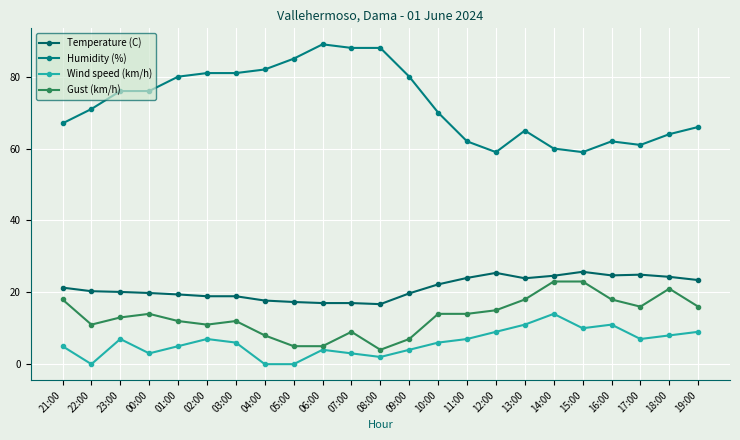

Reading left to right, transcribe all the data shown in this chart.

Temperature (C): 21:00=21.3	22:00=20.3	23:00=20.1	00:00=19.8	01:00=19.4	02:00=18.9	03:00=18.9	04:00=17.7	05:00=17.3	06:00=17.0	07:00=17.0	08:00=16.7	09:00=19.7	10:00=22.2	11:00=24.0	12:00=25.4	13:00=23.9	14:00=24.6	15:00=25.7	16:00=24.7	17:00=24.9	18:00=24.3	19:00=23.4
Humidity (%): 21:00=67.0	22:00=71.0	23:00=76.0	00:00=76.0	01:00=80.0	02:00=81.0	03:00=81.0	04:00=82.0	05:00=85.0	06:00=89.0	07:00=88.0	08:00=88.0	09:00=80.0	10:00=70.0	11:00=62.0	12:00=59.0	13:00=65.0	14:00=60.0	15:00=59.0	16:00=62.0	17:00=61.0	18:00=64.0	19:00=66.0
Wind speed (km/h): 21:00=5.0	22:00=0.0	23:00=7.0	00:00=3.0	01:00=5.0	02:00=7.0	03:00=6.0	04:00=0.0	05:00=0.0	06:00=4.0	07:00=3.0	08:00=2.0	09:00=4.0	10:00=6.0	11:00=7.0	12:00=9.0	13:00=11.0	14:00=14.0	15:00=10.0	16:00=11.0	17:00=7.0	18:00=8.0	19:00=9.0
Gust (km/h): 21:00=18.0	22:00=11.0	23:00=13.0	00:00=14.0	01:00=12.0	02:00=11.0	03:00=12.0	04:00=8.0	05:00=5.0	06:00=5.0	07:00=9.0	08:00=4.0	09:00=7.0	10:00=14.0	11:00=14.0	12:00=15.0	13:00=18.0	14:00=23.0	15:00=23.0	16:00=18.0	17:00=16.0	18:00=21.0	19:00=16.0